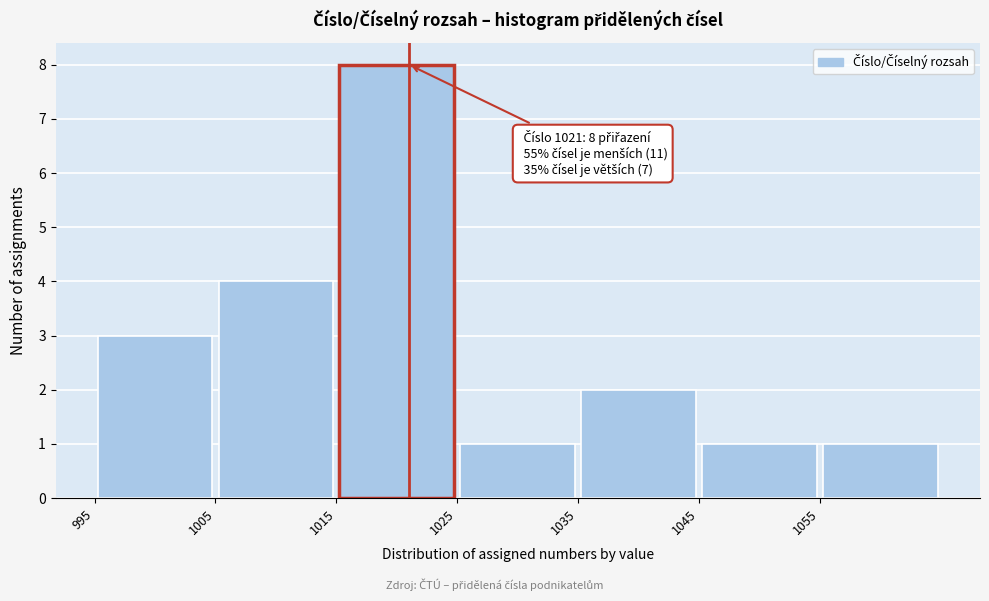

Which range on the x-axis has the tallest bar?

1015 to 1025